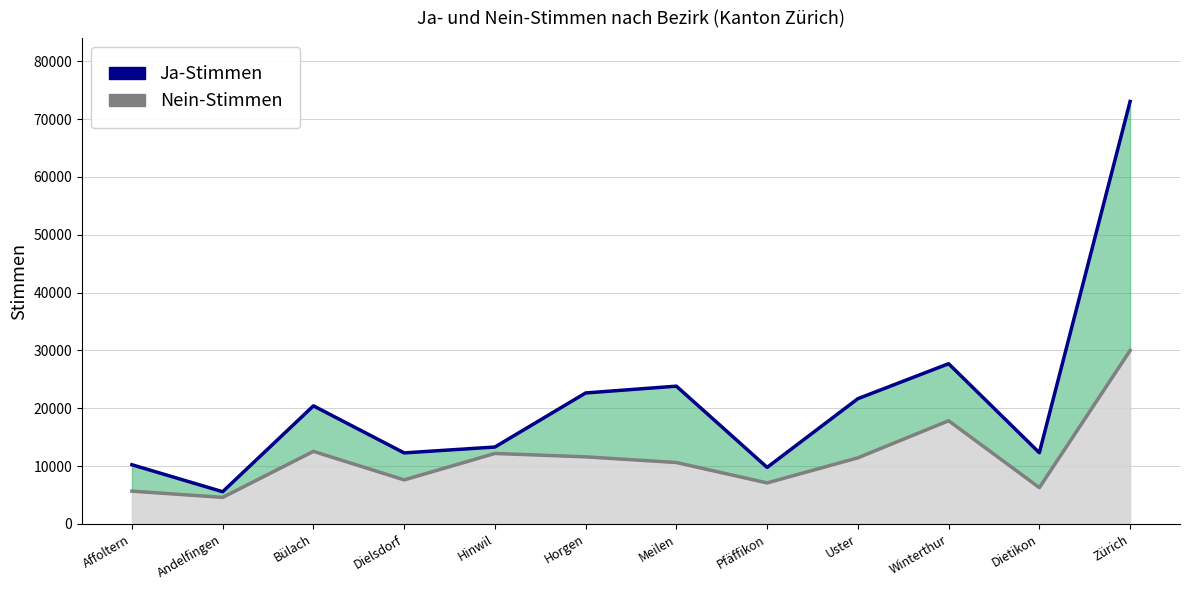

The Nein-Stimmen (Linie) series shows 5675 at Affoltern. True or false?

True